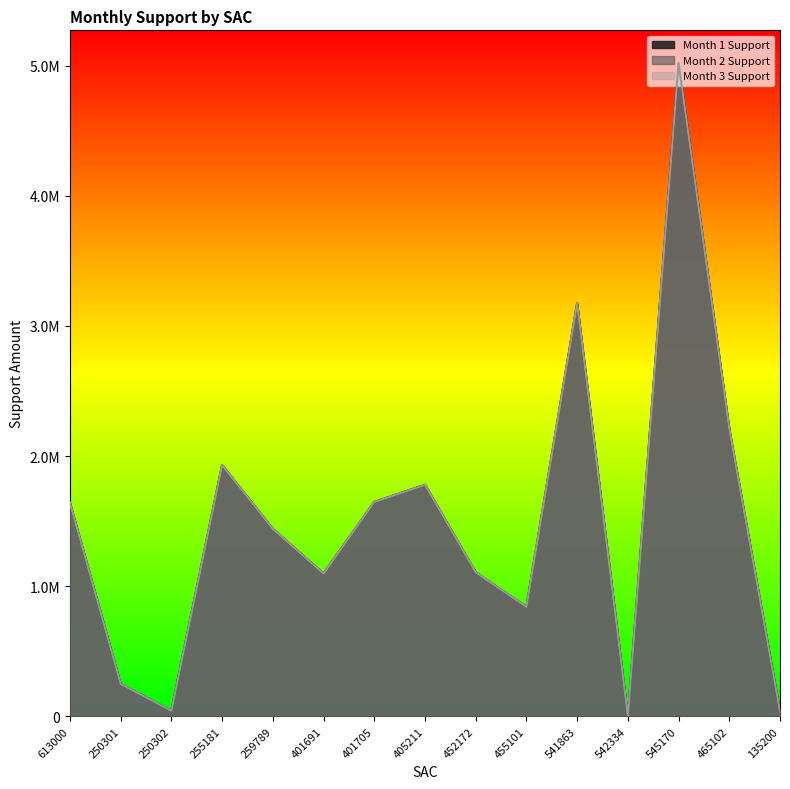

Reading left to right, what are all the values shown in this chart?

Month 1 Support: 613000=1641184.0	250301=249873.4	250302=42586.5	255181=1930148.4	259789=1440834.1	401691=1096981.9	401705=1646792.3	405211=1779236.2	452172=1106755.5	455101=840757.7	541863=3172902.0	542334=1236.5	545170=5020036.2	465102=2209095.3	135200=36261.6
Month 2 Support: 613000=1641184.0	250301=249873.4	250302=42586.5	255181=1930148.4	259789=1440834.1	401691=1096981.9	401705=1646792.3	405211=1779236.2	452172=1106755.5	455101=840757.7	541863=3172902.0	542334=1236.5	545170=5020036.2	465102=2209095.3	135200=36261.6
Month 3 Support: 613000=1641184.0	250301=249873.4	250302=42586.5	255181=1930148.4	259789=1440834.1	401691=1096981.9	401705=1646792.3	405211=1779236.2	452172=1106755.5	455101=840757.7	541863=3172902.0	542334=1236.5	545170=5020036.2	465102=2209095.3	135200=36261.6